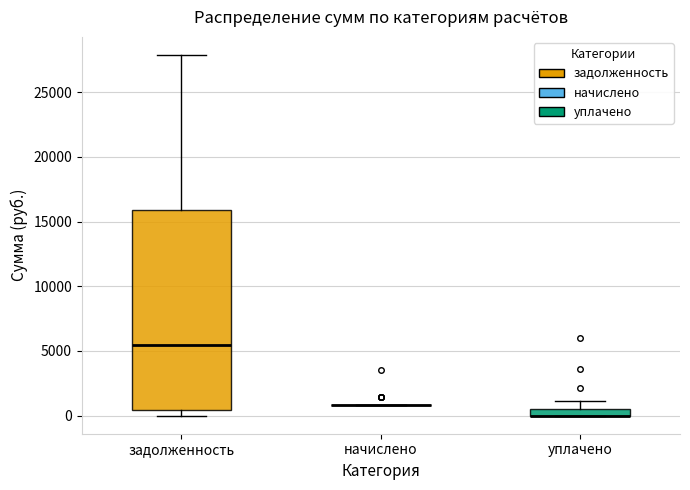

Which box is the tallest, from its lower edge to its upper edge?

задолженность